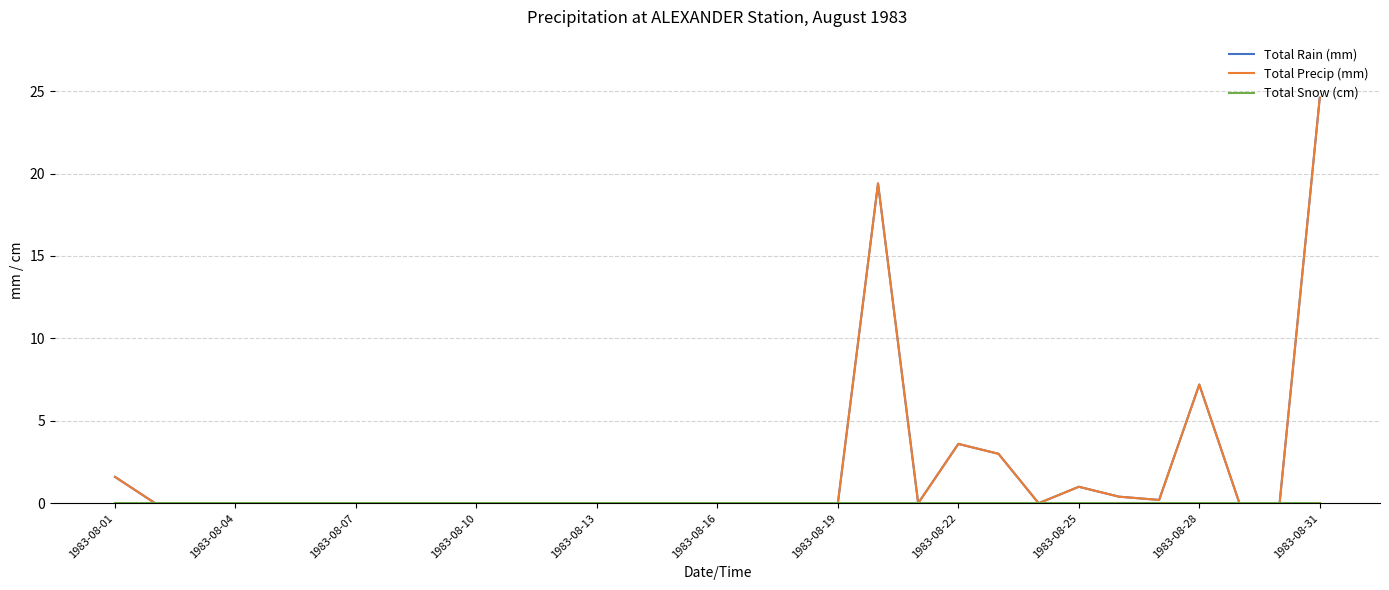

Does the chart display data point markers on the line(s)?

No